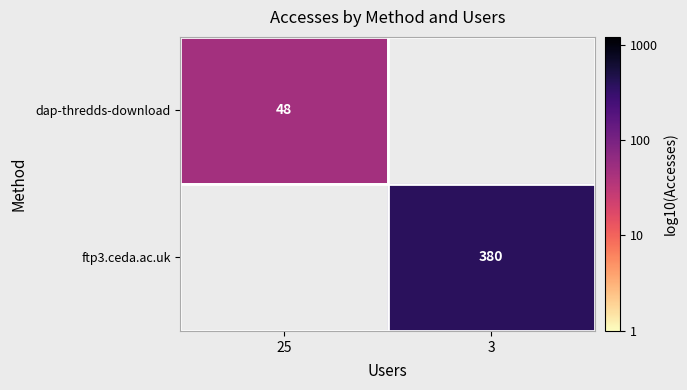

Is it true that dap-thredds-download equals 48 at 25?

True